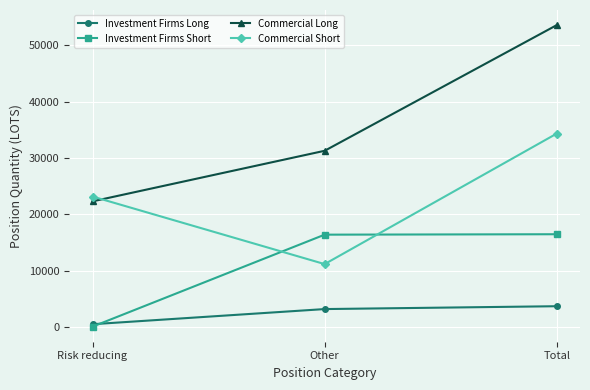

At how many categories does at least one series exceed 7903?

3